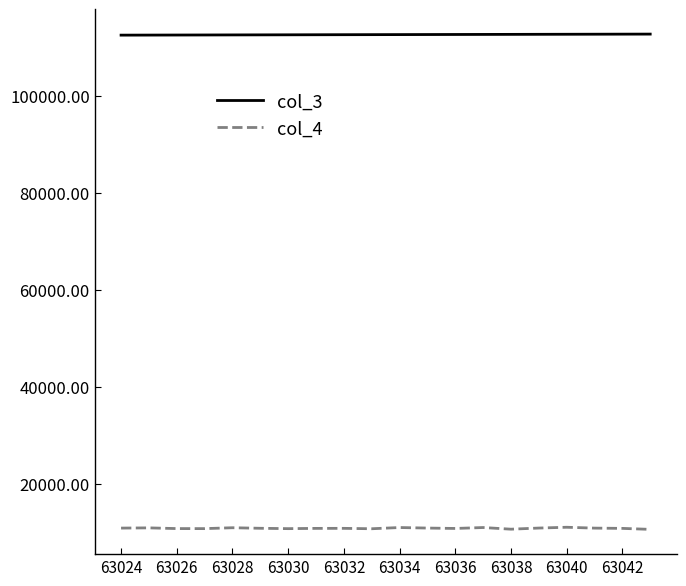

List the series in order of their peak value, highest first.

col_3, col_4